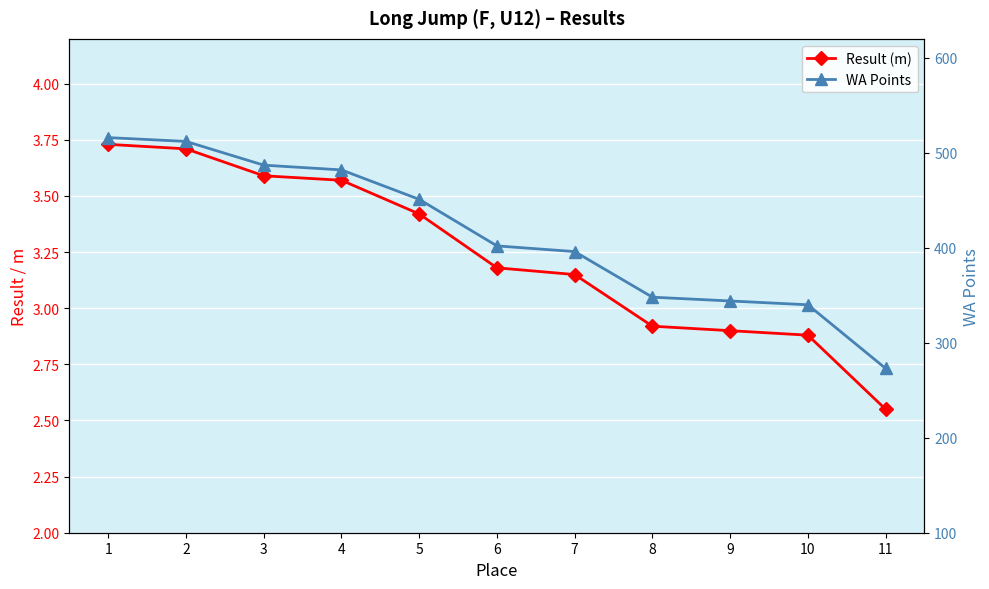

What is the value of the Result (m) point at the 6th from the left?

3.2